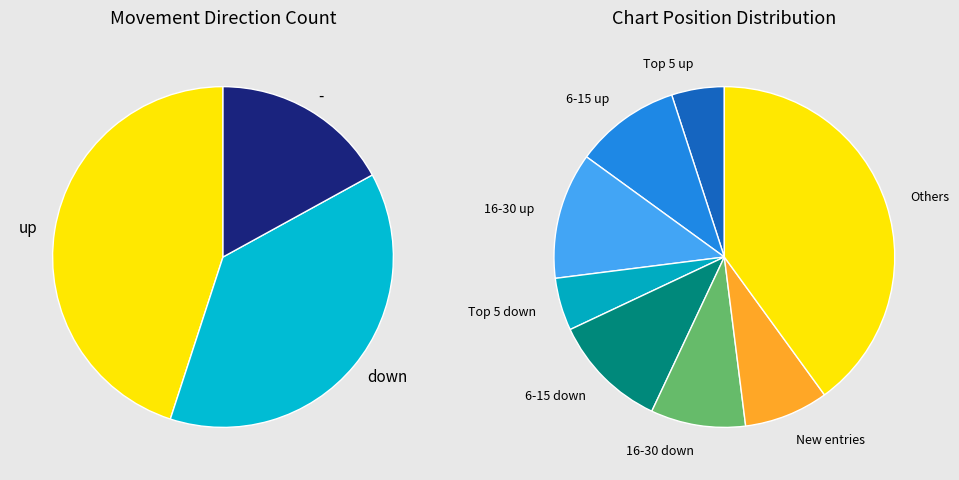

Is it true that - is 17% of the pie?

True